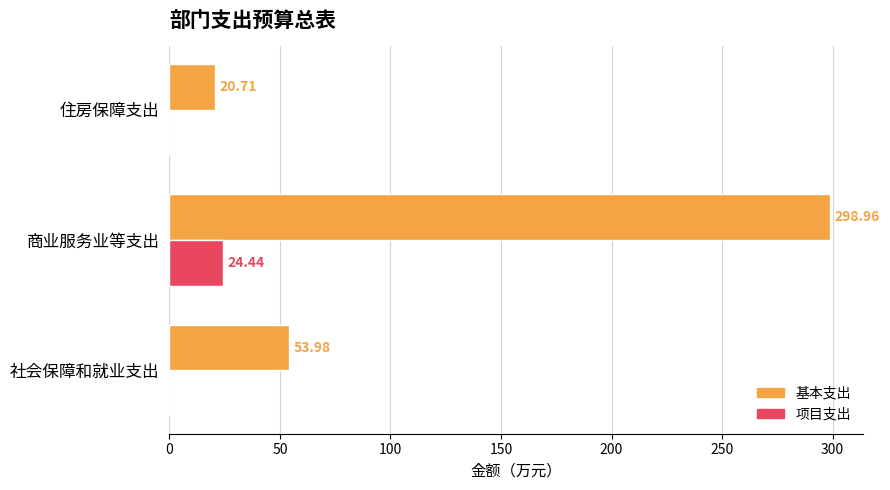

At which label is 基本支出 closest to 159?

社会保障和就业支出